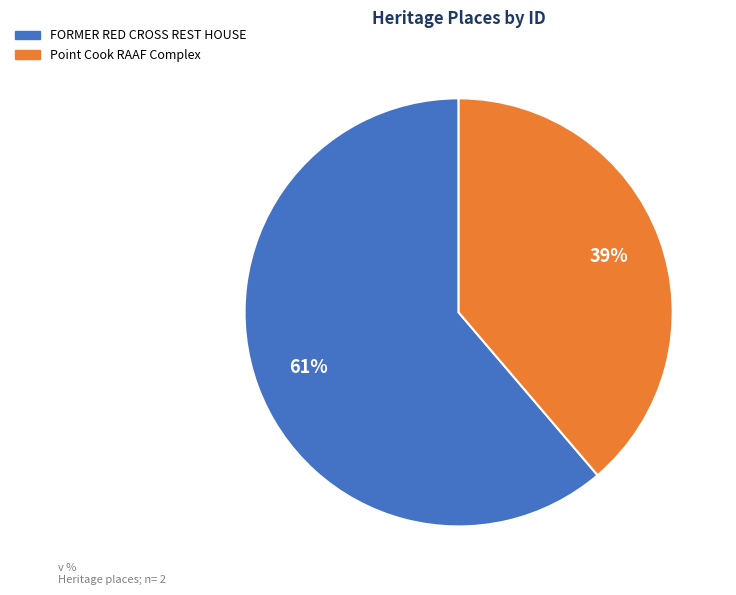

To the nearest percent, what is the combined percentage of FORMER RED CROSS REST HOUSE and Point Cook RAAF Complex?

100%